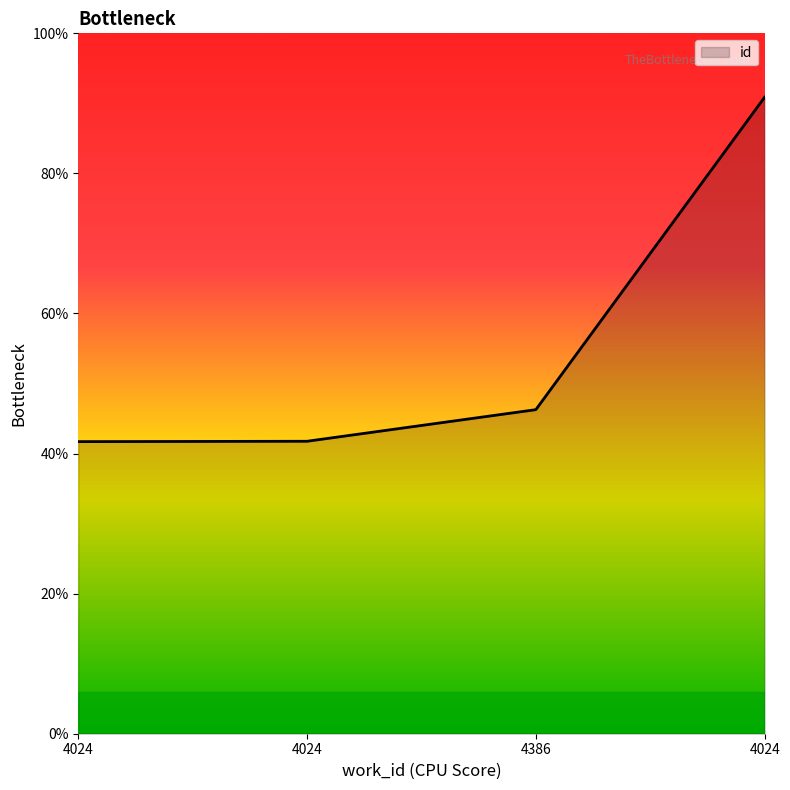

Does the chart have visible grid lines?

No